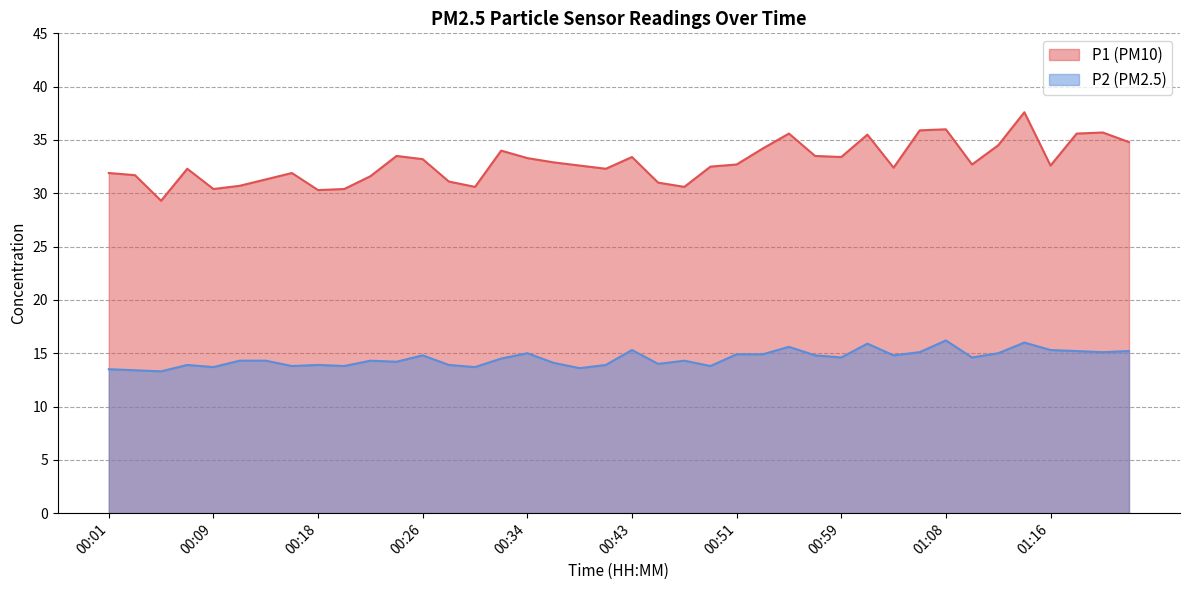

What is the maximum value for P2?

16.2